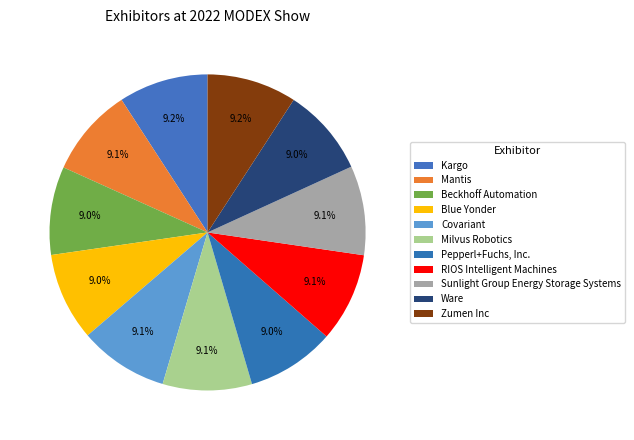

Which category has the biggest portion of the pie?

Zumen Inc